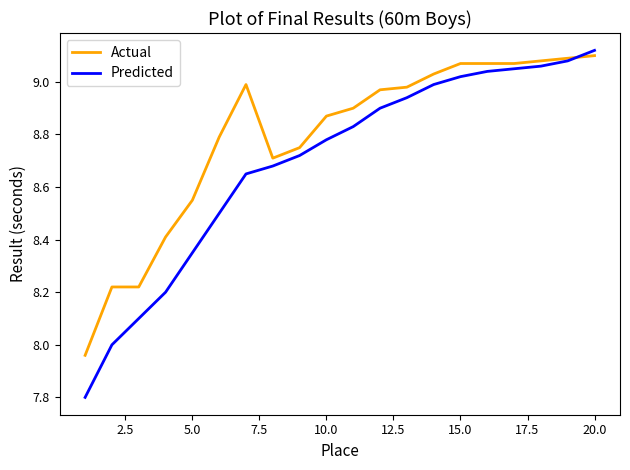

Which series has the largest total across all categories?

Actual